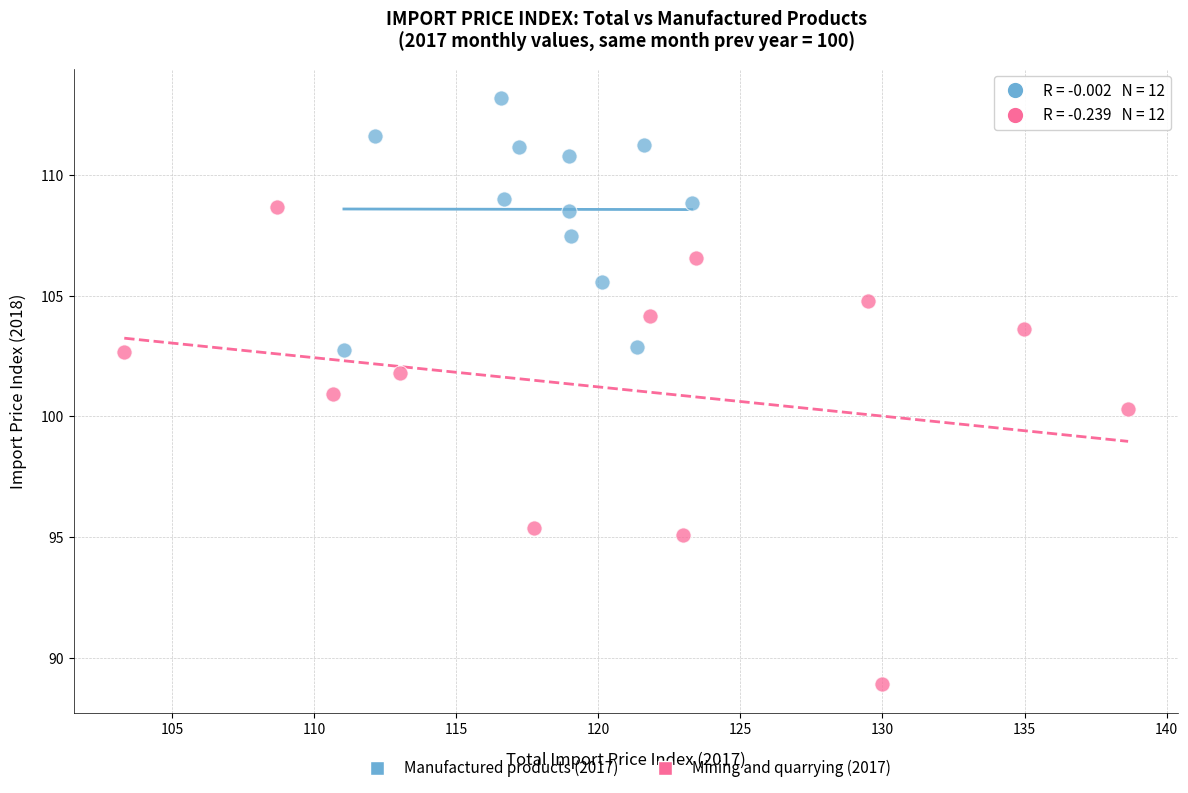

Which series contains the highest Y value?

Manufactured products (2017)